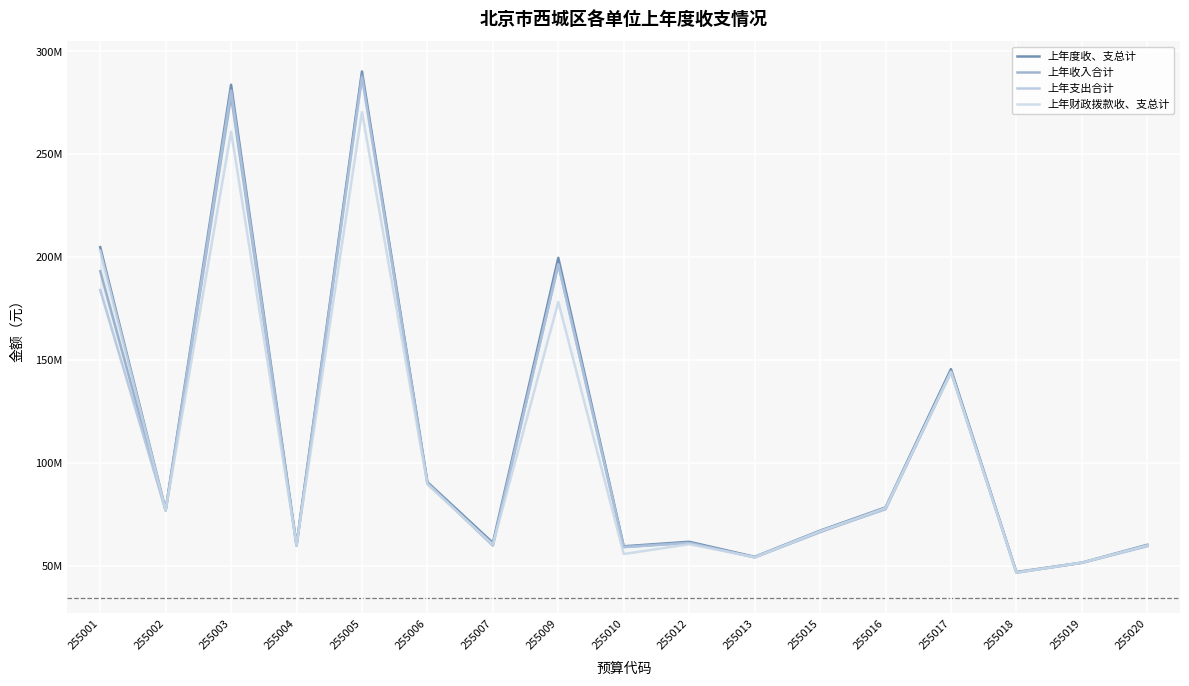

Where does the 上年收入合计 series first go above 66?

255001